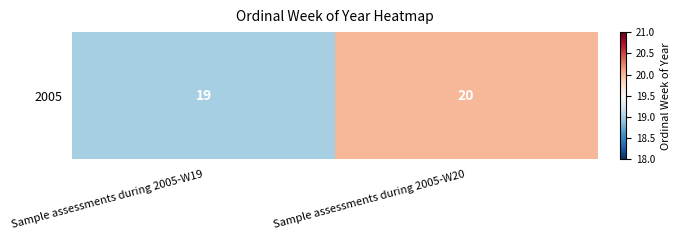

What is the ratio of the value at Sample assessments during 2005-W20 to the value at Sample assessments during 2005-W19?

1.1